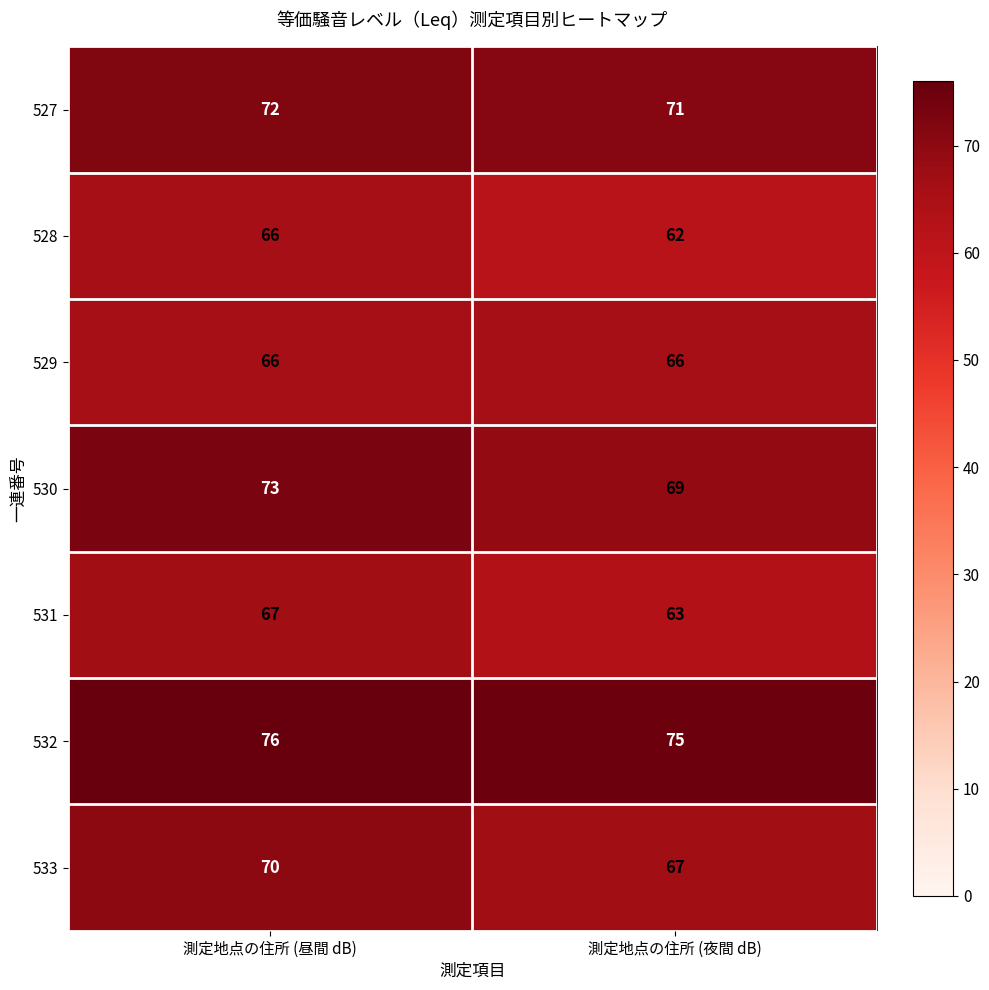

What is the approximate value of 530 at 測定地点の住所 (夜間 dB)?

69